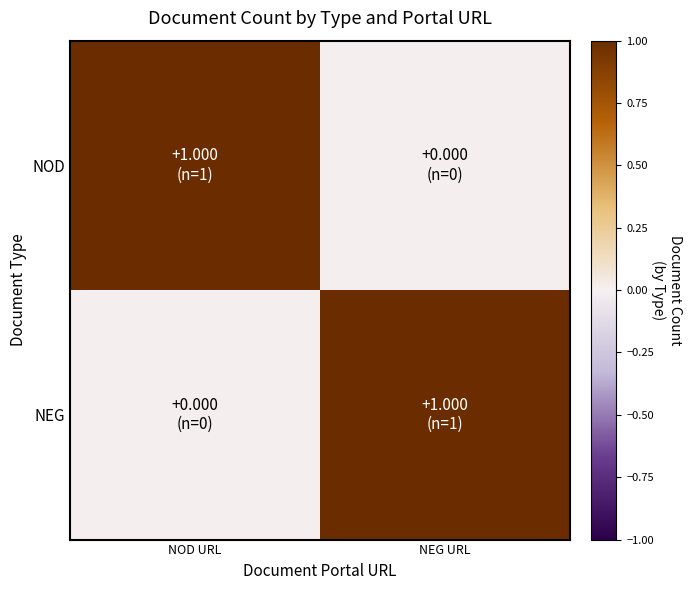

Which series has the largest range (max minus min)?

NOD